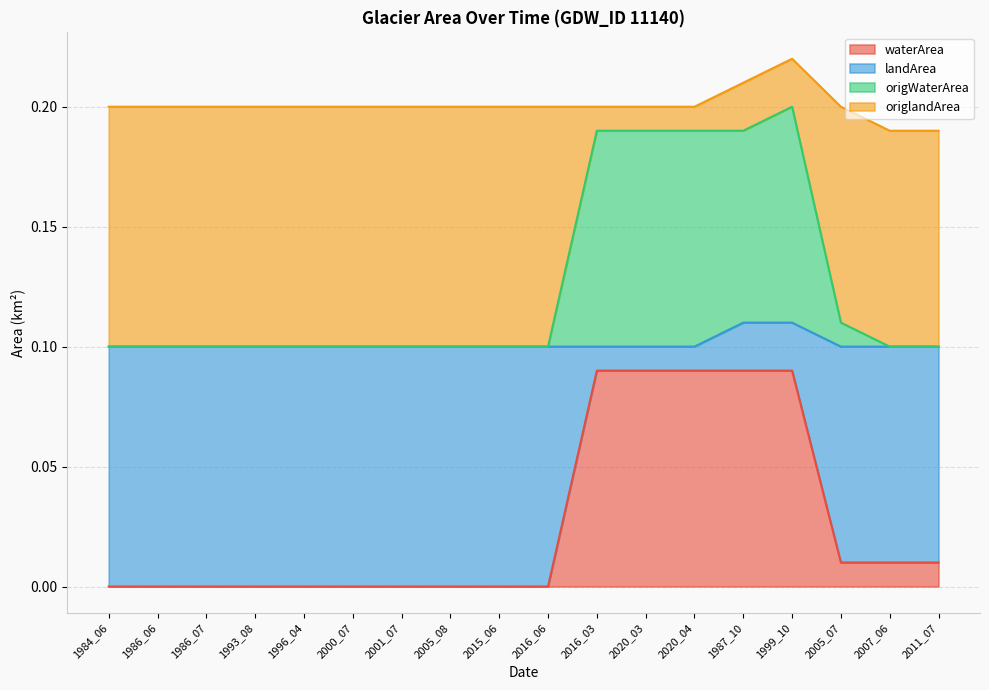

What is the sum of all waterArea values?

0.5